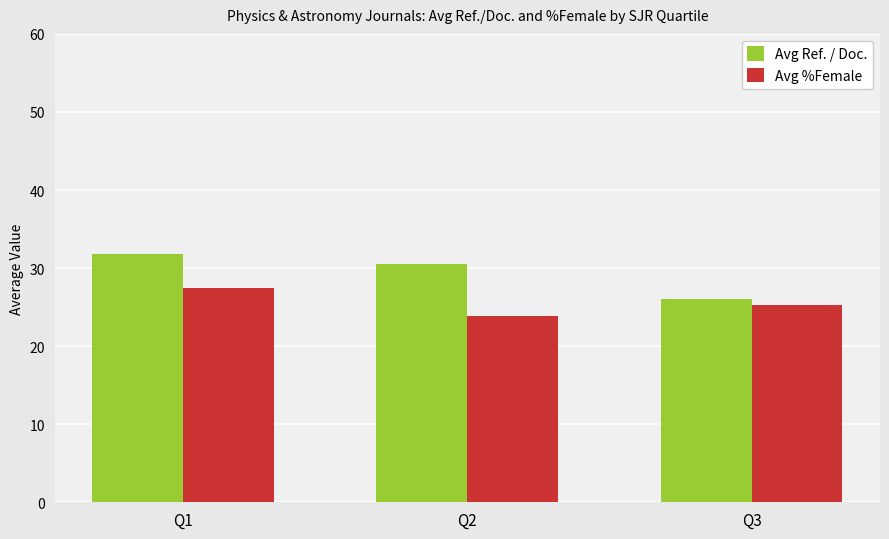

At Q3, list the series in order from largest to smallest.

Avg Ref. / Doc., Avg %Female